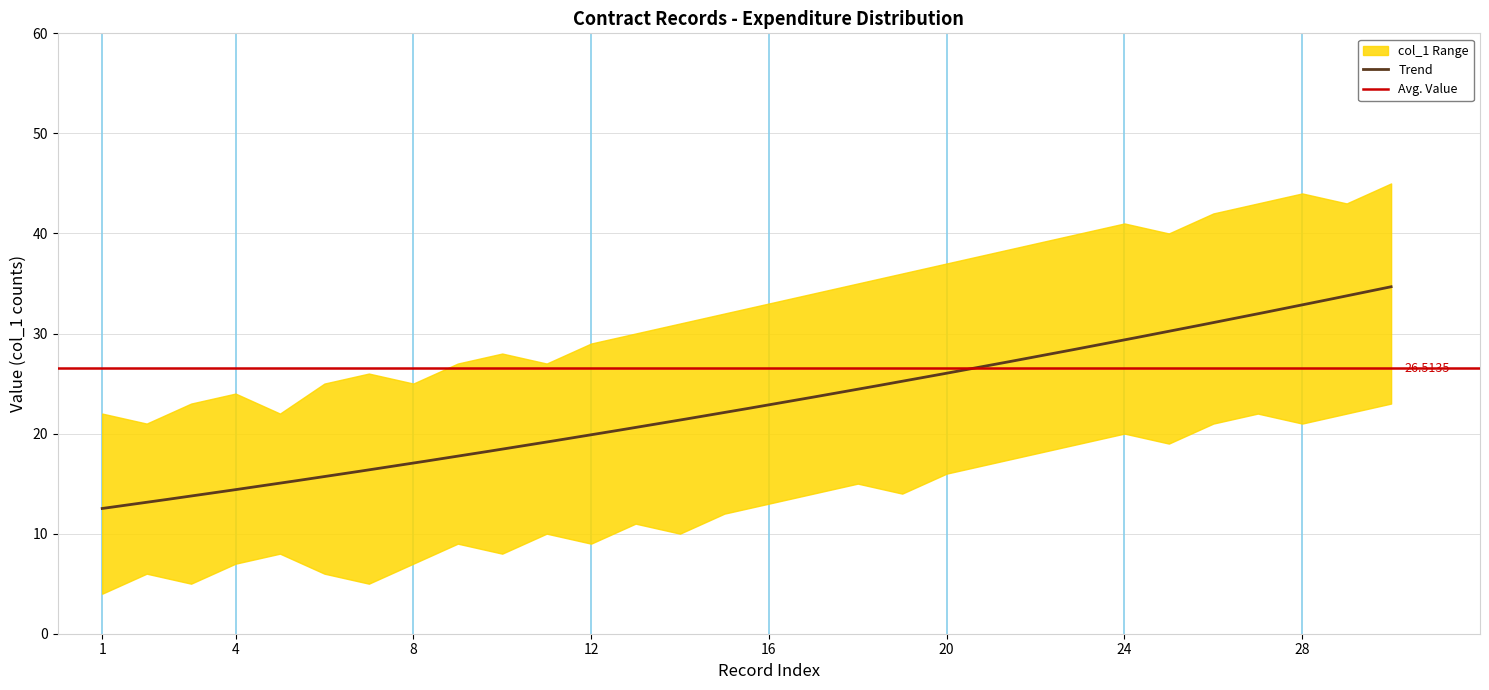

Is it true that y_low equals 23 at 30?

True